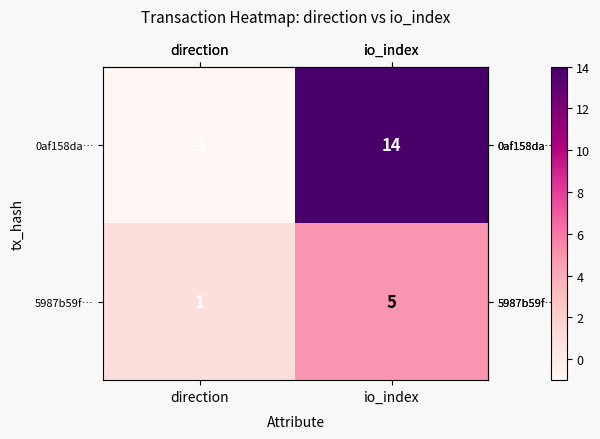

What is the greatest value displayed?

14